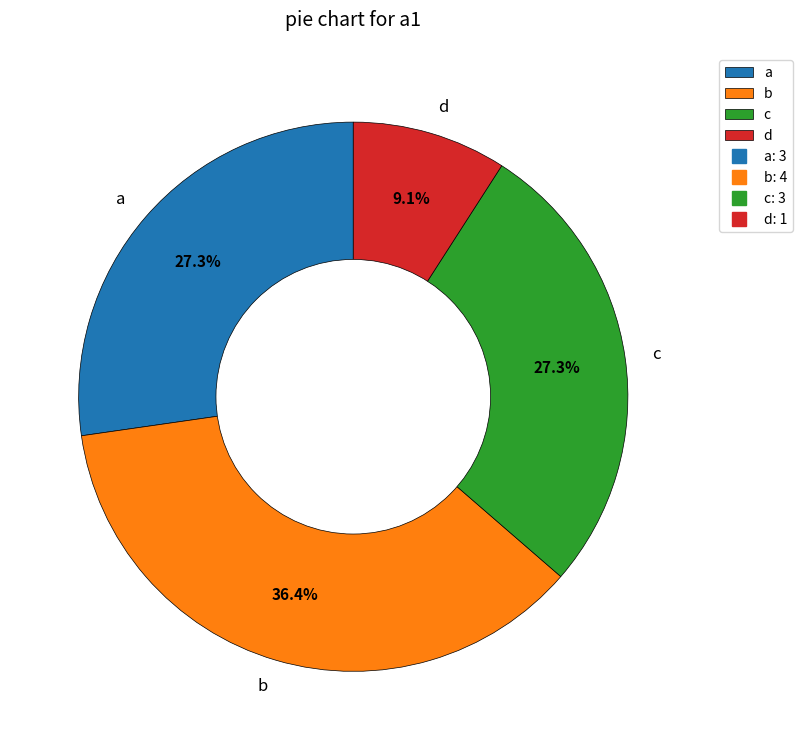

What percentage do a and c together represent?

54.5%